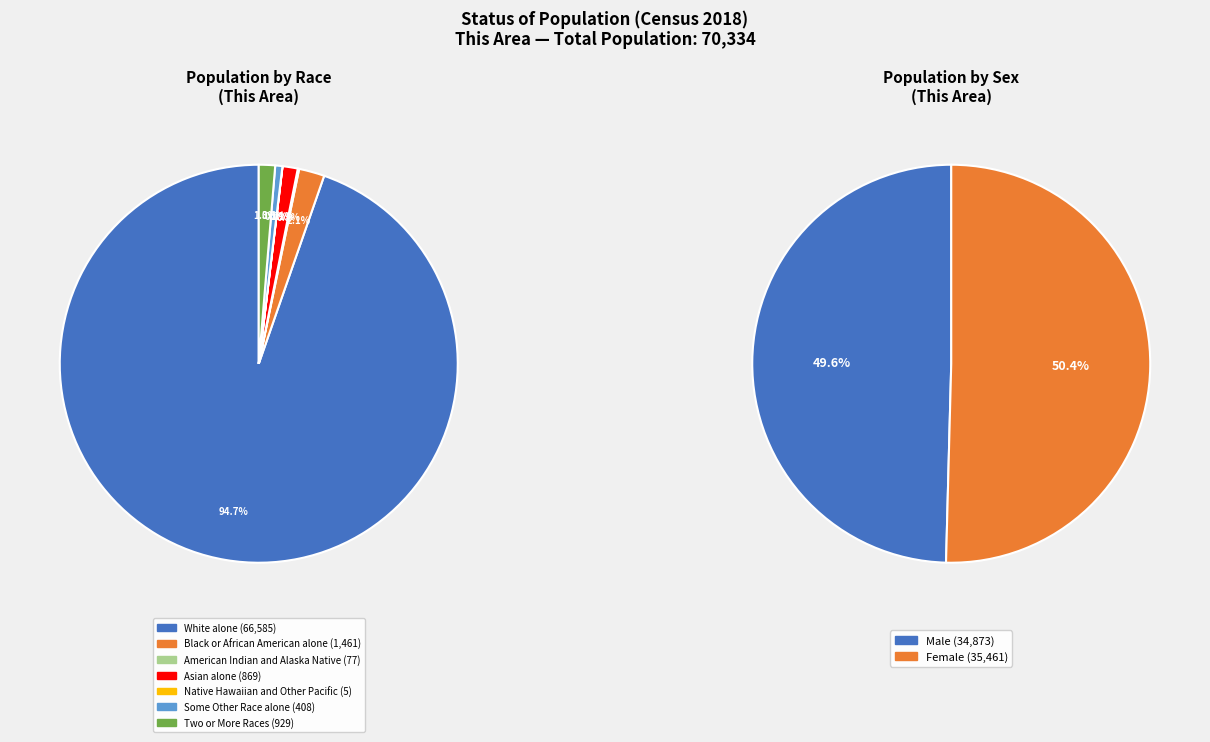

Which category accounts for the majority?

White alone